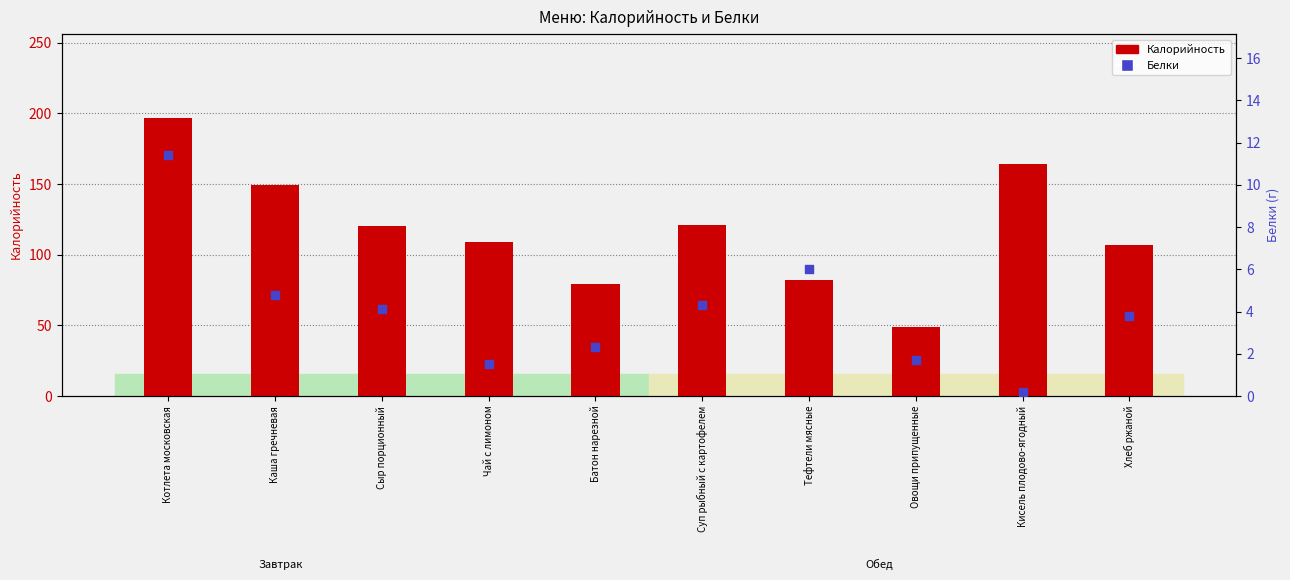

At which category is the sum across all series the highest?

Котлета московская